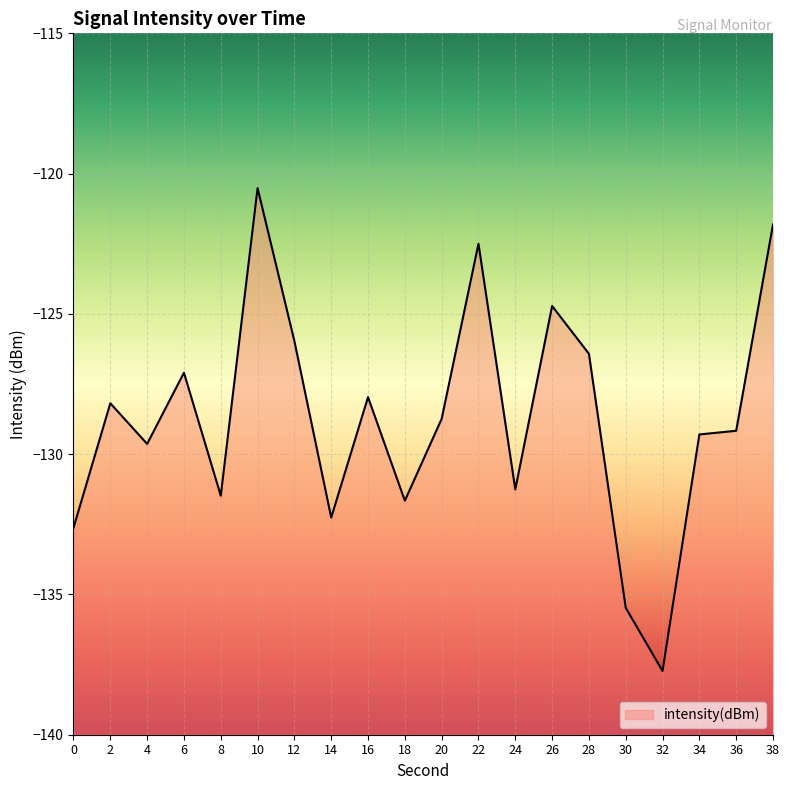

Where is the first local minimum?

4